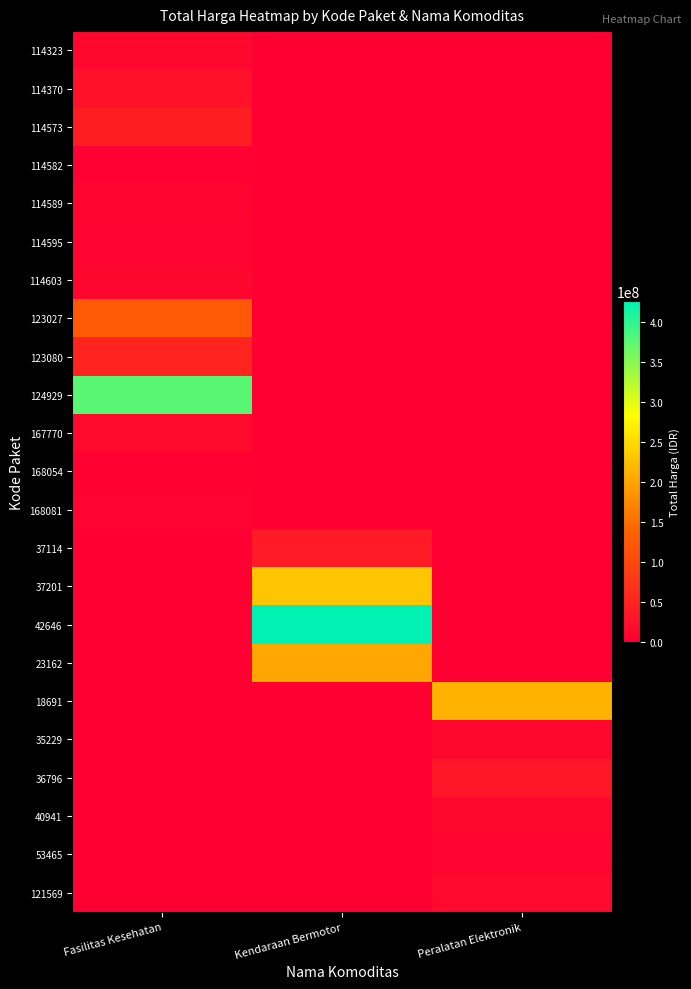

Which series has the largest total across all categories?

42646